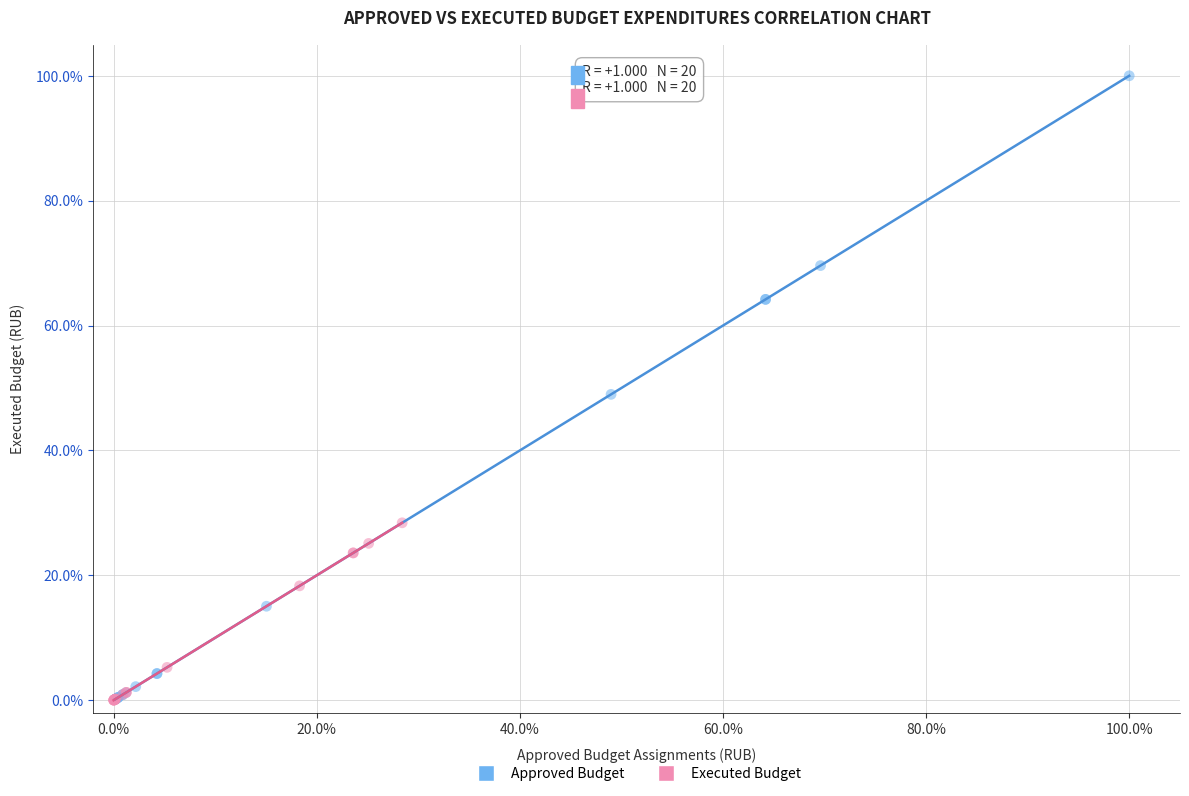

Which series contains the highest Y value?

Approved Budget